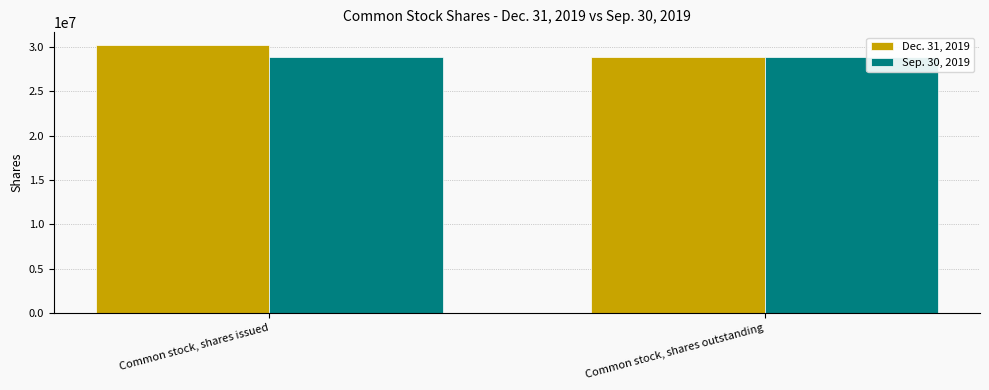

Is the value of Sep. 30, 2019 at Common stock, shares outstanding greater than the value of Dec. 31, 2019 at Common stock, shares issued?

No